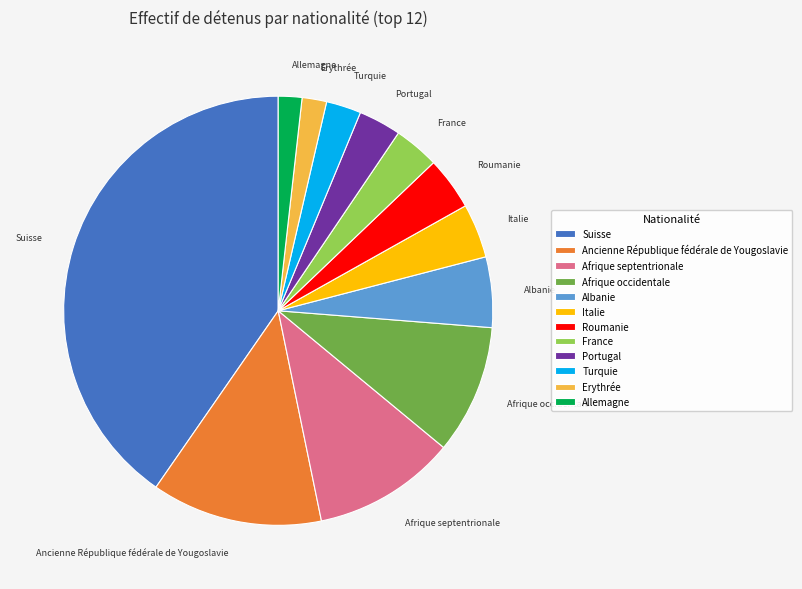

The Turquie slice represents 16% of the pie. True or false?

False